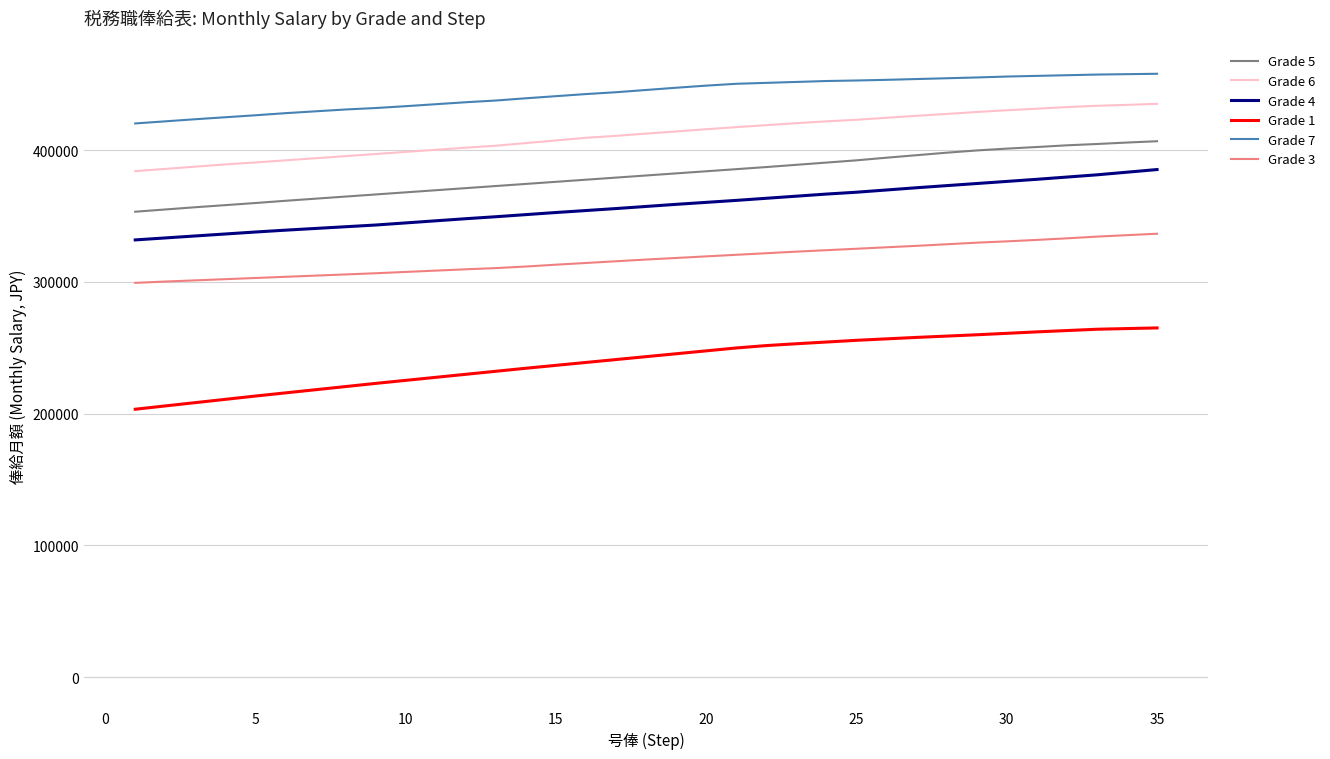

Which series has the largest total across all categories?

Grade 7